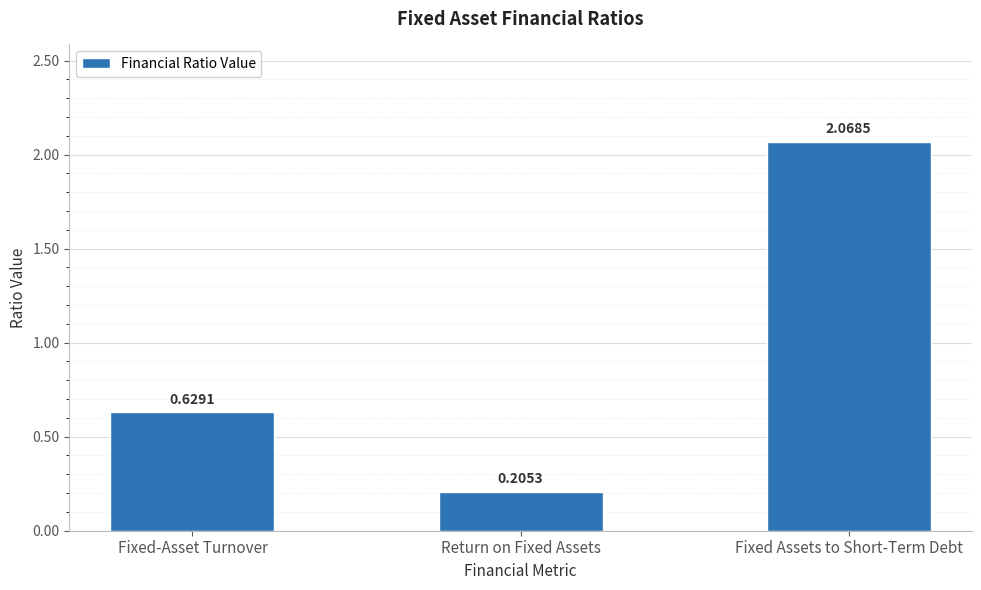

Rank the categories by value from highest to lowest.

Fixed Assets to Short-Term Debt, Fixed-Asset Turnover, Return on Fixed Assets